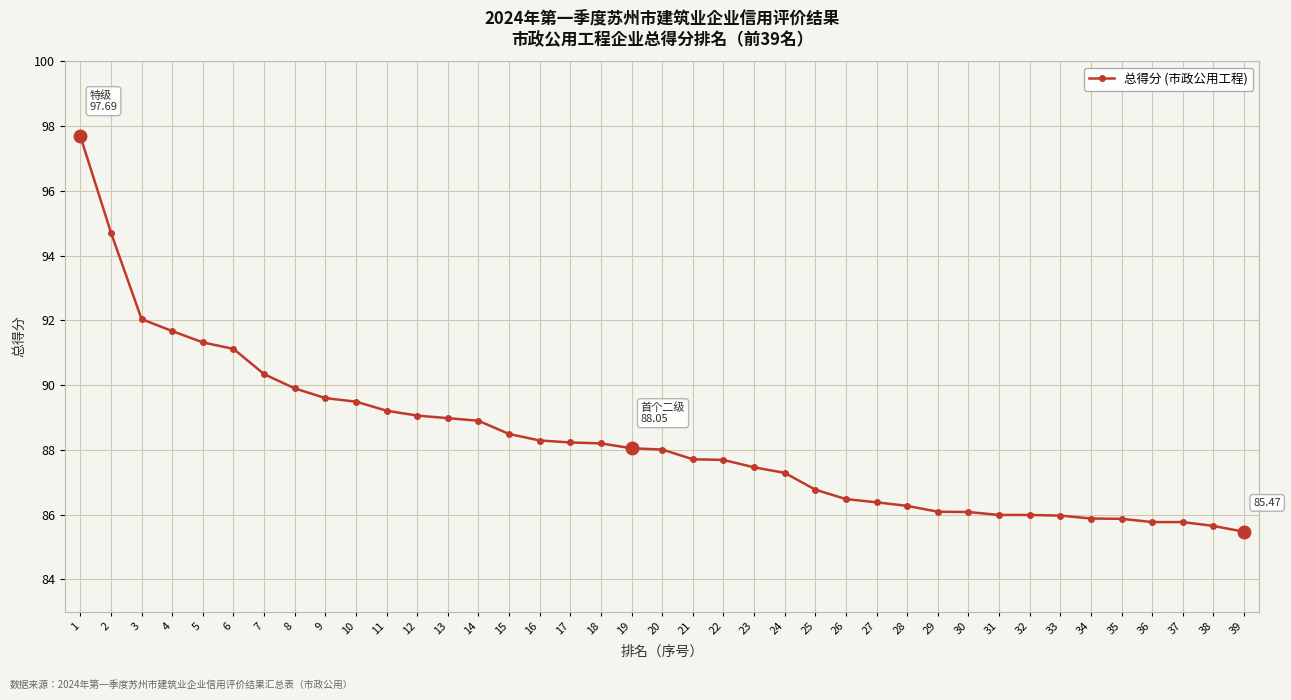

Is it true that the value at 15 is 153.2?

False